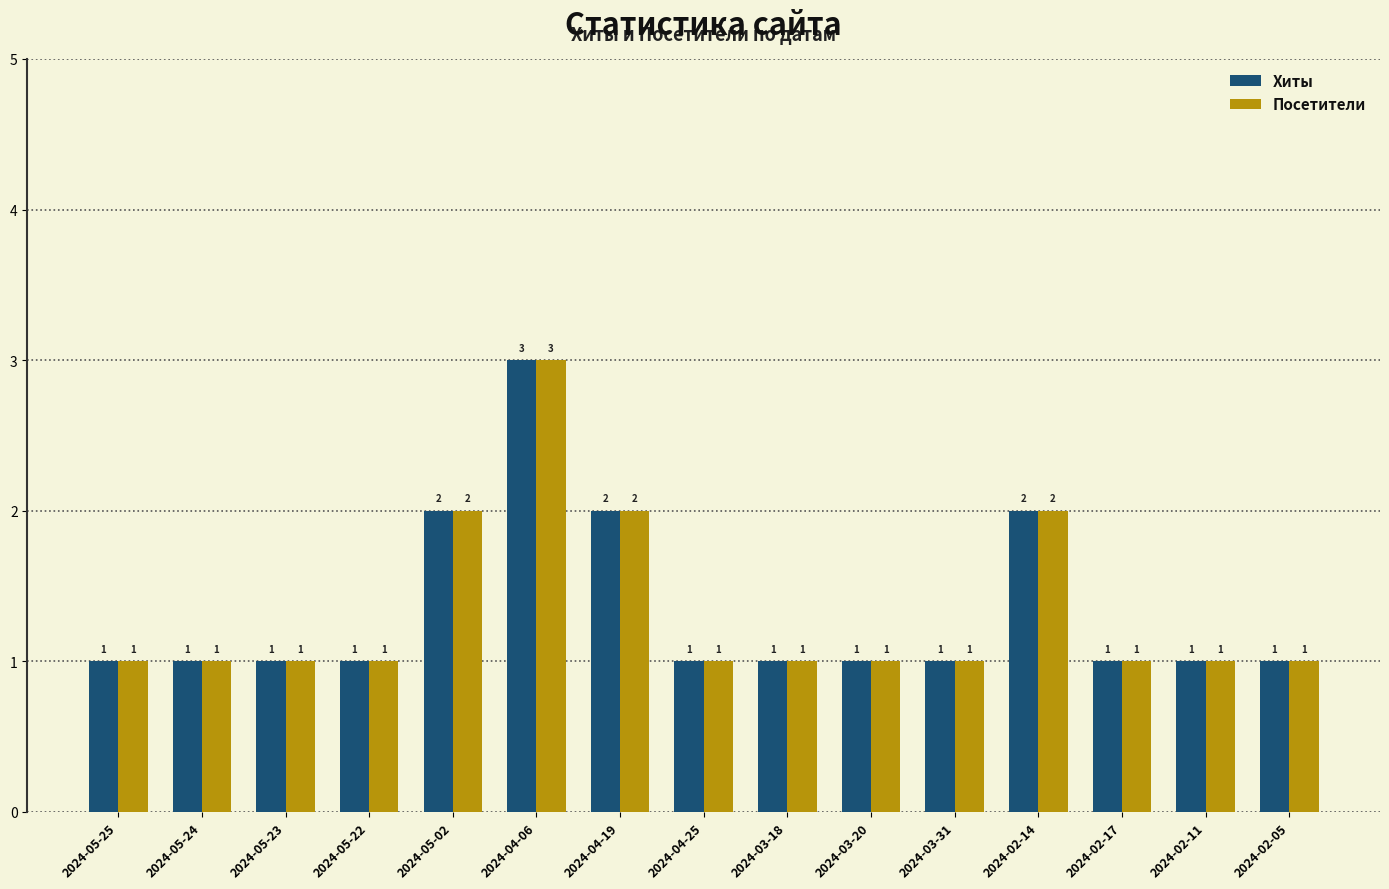

The value of Посетители at 2024-05-02 is 1. True or false?

False